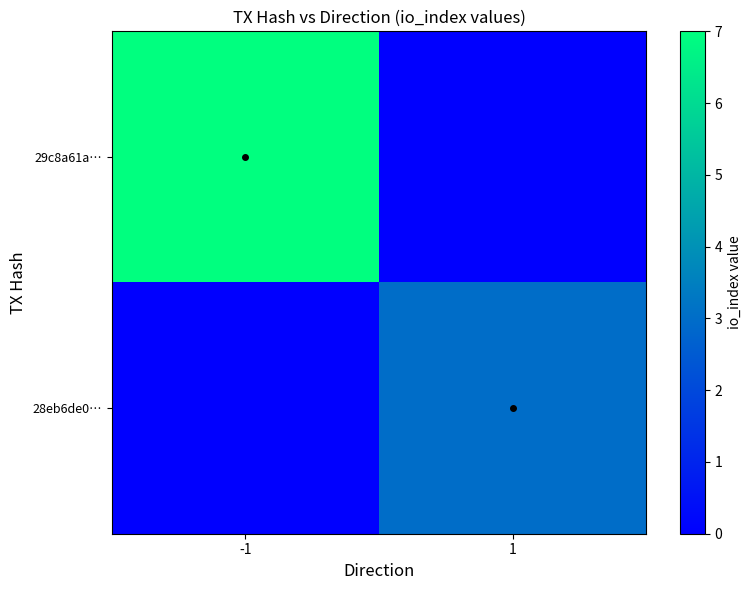

At which category is the sum across all series the highest?

-1